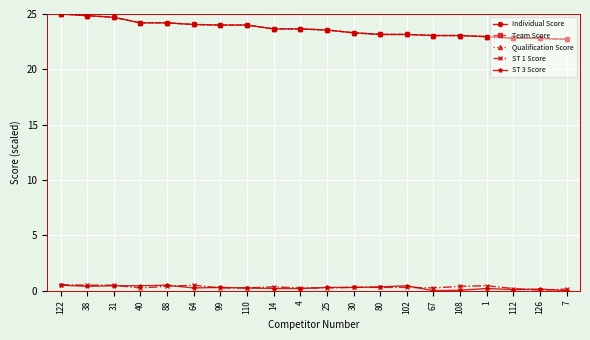

True or false: Team Score and Individual Score cross at least once.

False